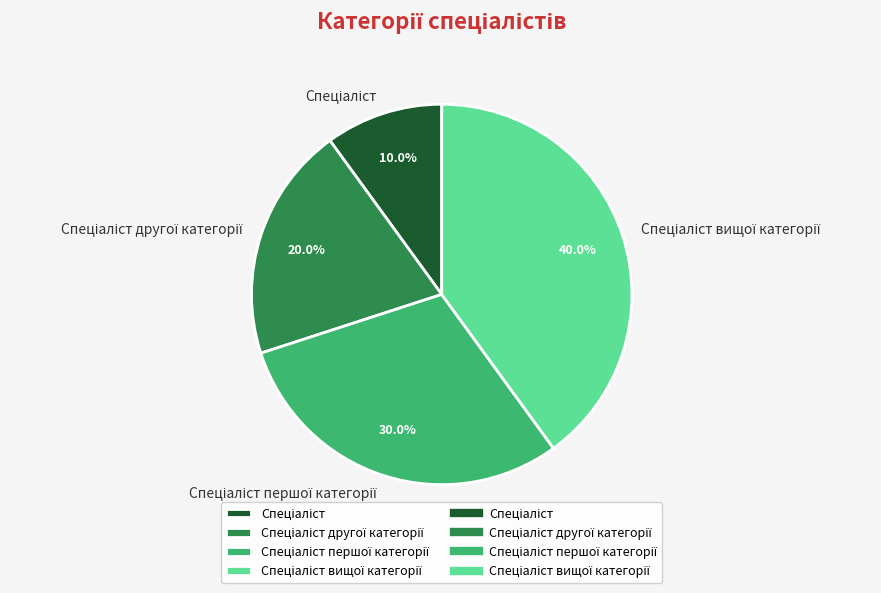

Is there any slice that represents more than half of the pie?

No